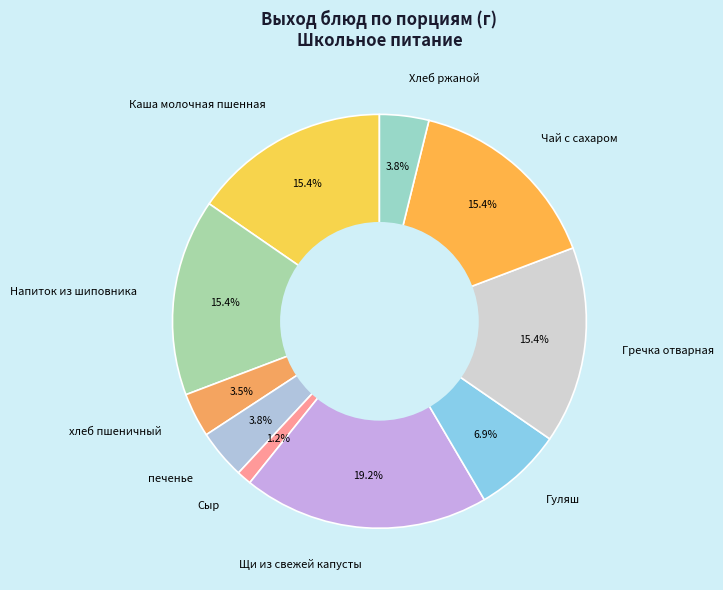

To the nearest percent, what is the difference between the печенье and Гуляш slice percentages?

3%